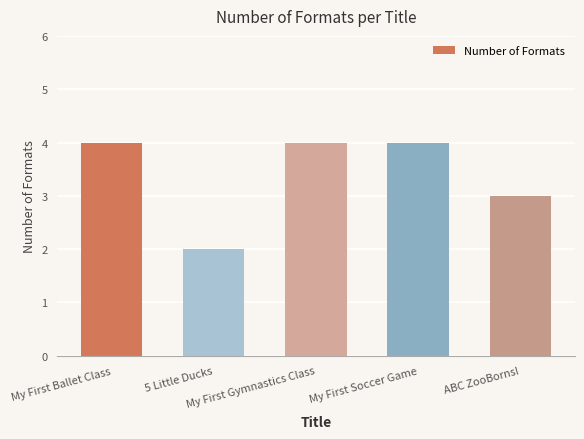

What is the greatest value displayed?

4